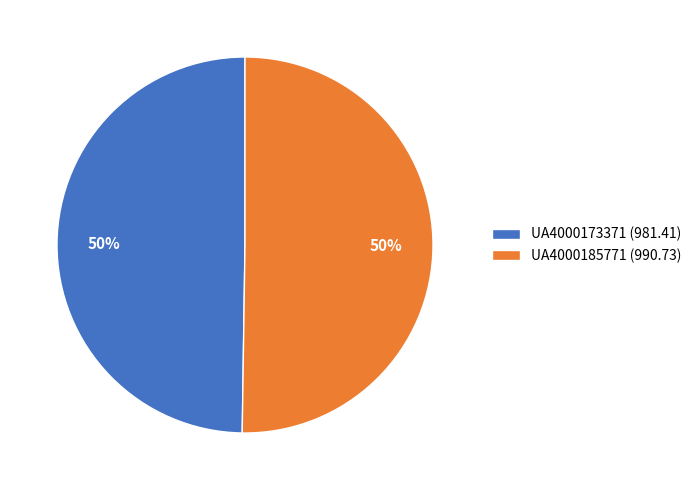

What is the ratio of the value at UA4000173371 to the value at UA4000185771?

1.0